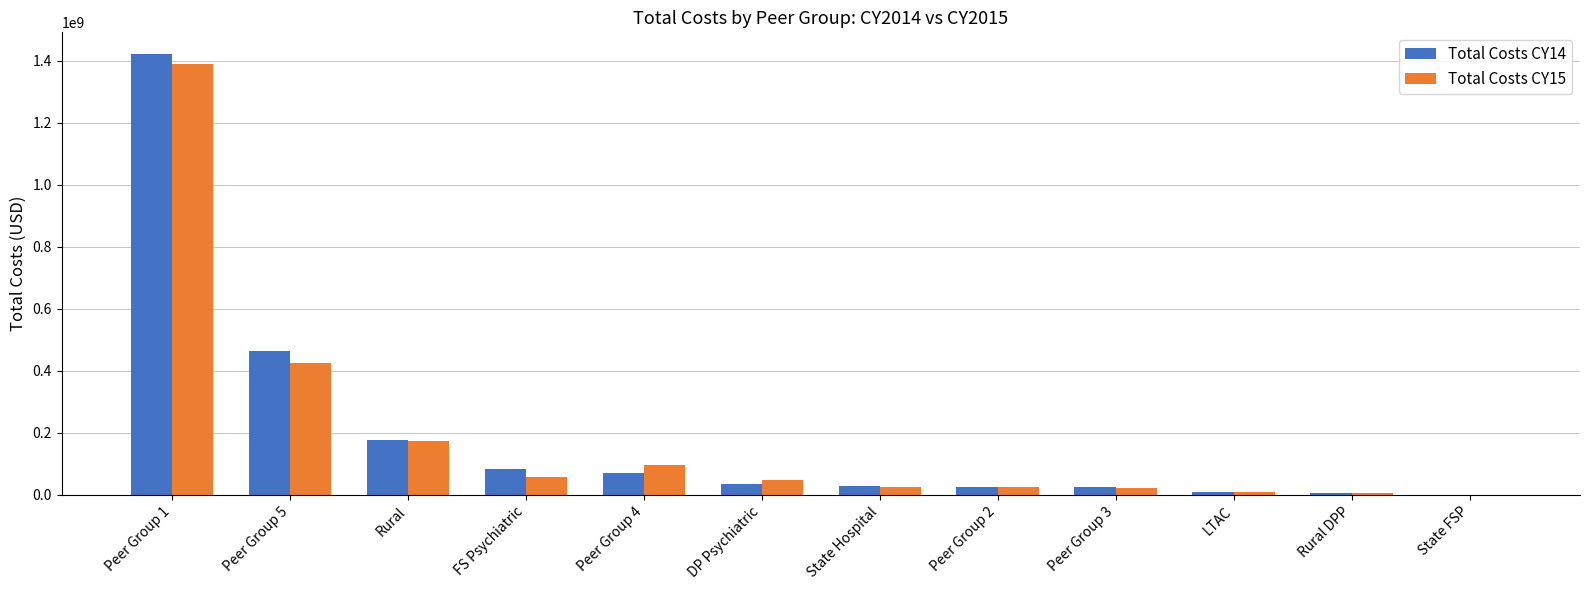

At which category is the sum across all series the highest?

Peer Group 1